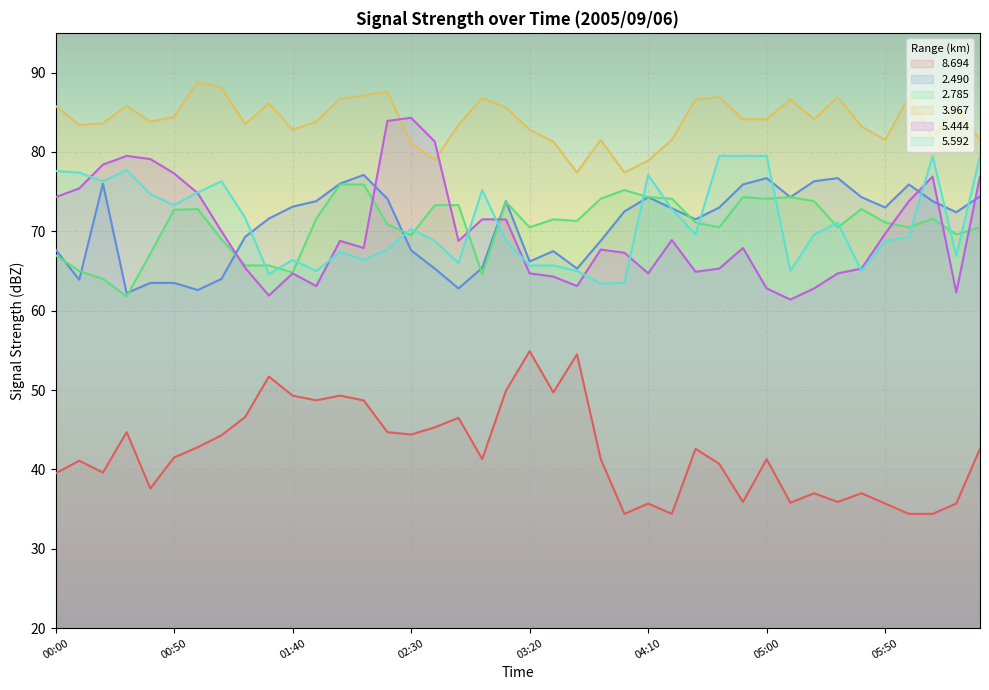

True or false:   8.694 has a value of 72.5 at 00:30.

False